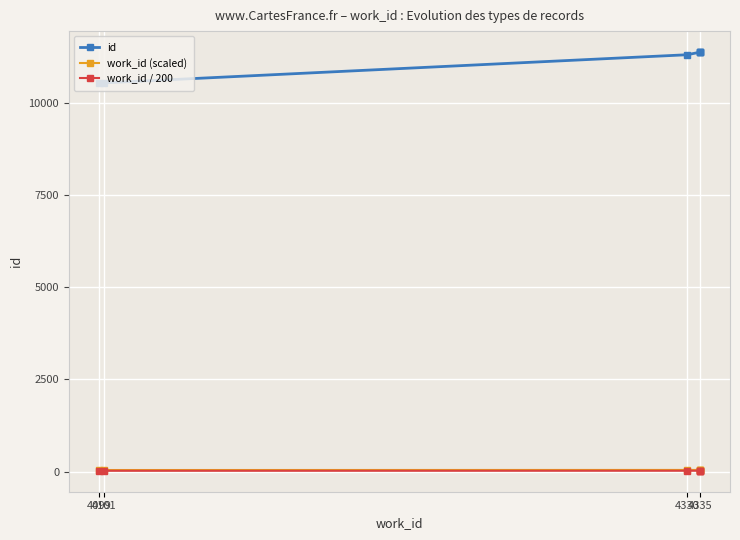

Rank the series by their maximum value, from highest to lowest.

id, work_id (scaled), work_id / 200